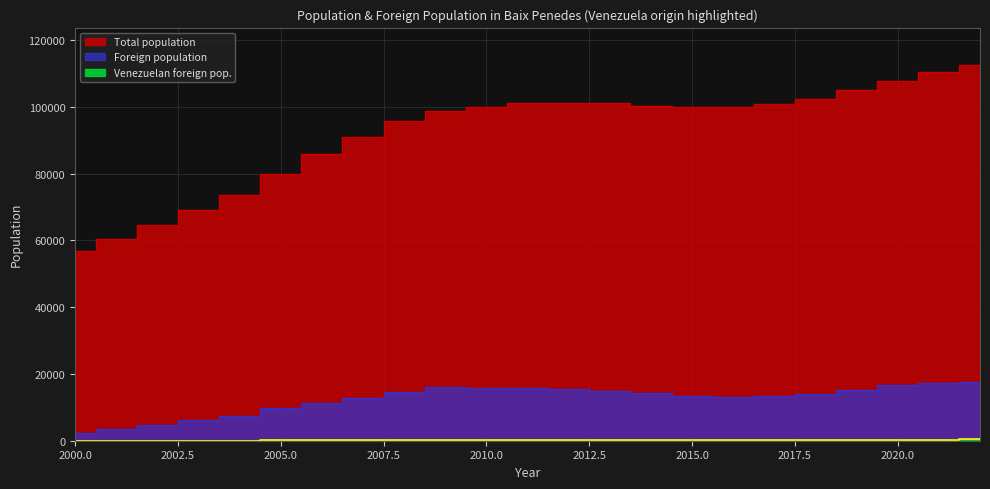

What is the sum of the Foreign population values at 2015 and 2008?

28004